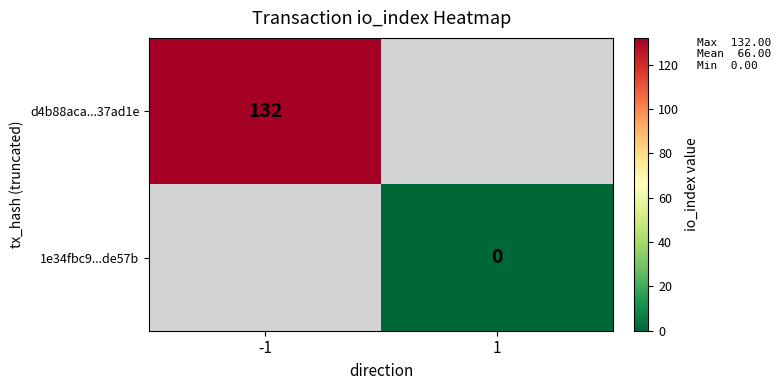

The value of d4b88aca...37ad1e at -1 is 184. True or false?

False